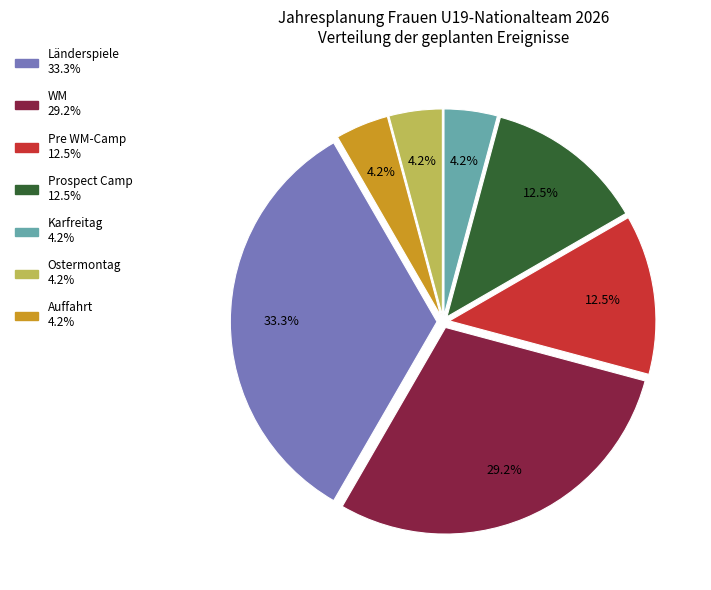

Which slice is the largest?

Länderspiele